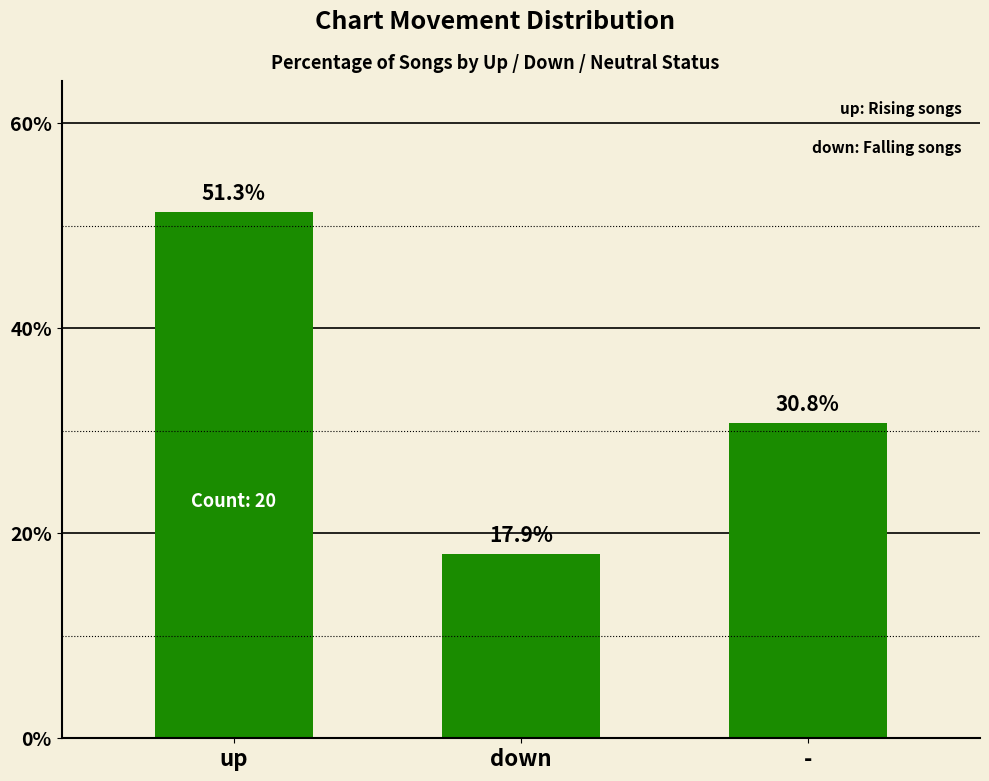

What is the sum of the values at - and down?

48.7